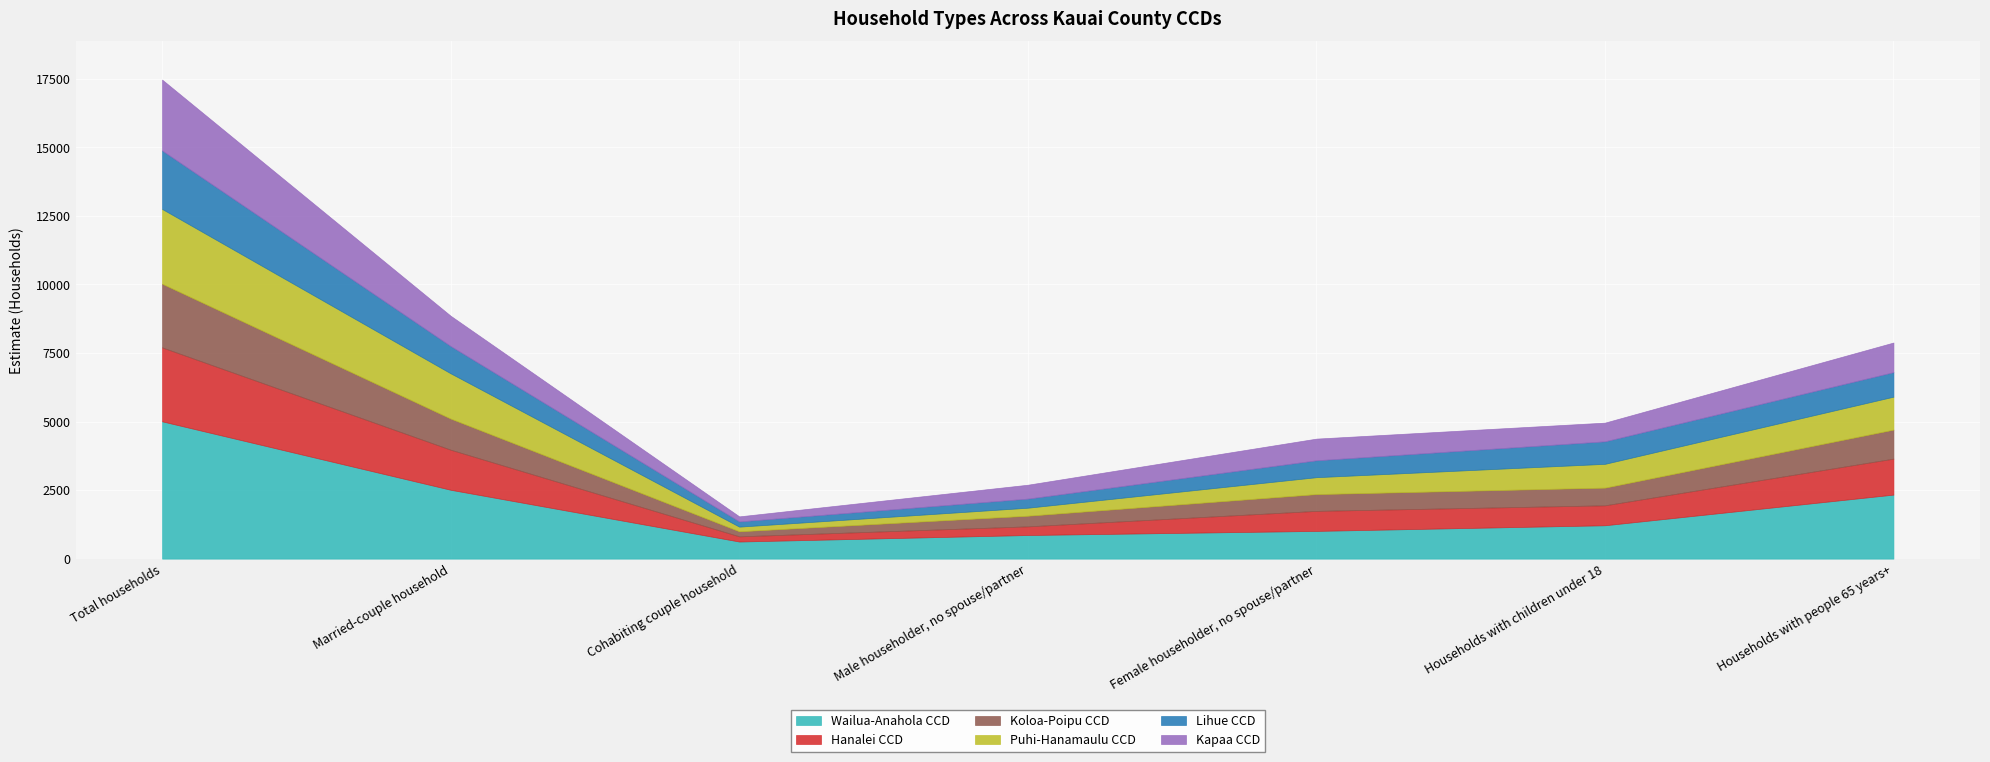

At which category does Kapaa CCD reach its first local valley?

Cohabiting couple household